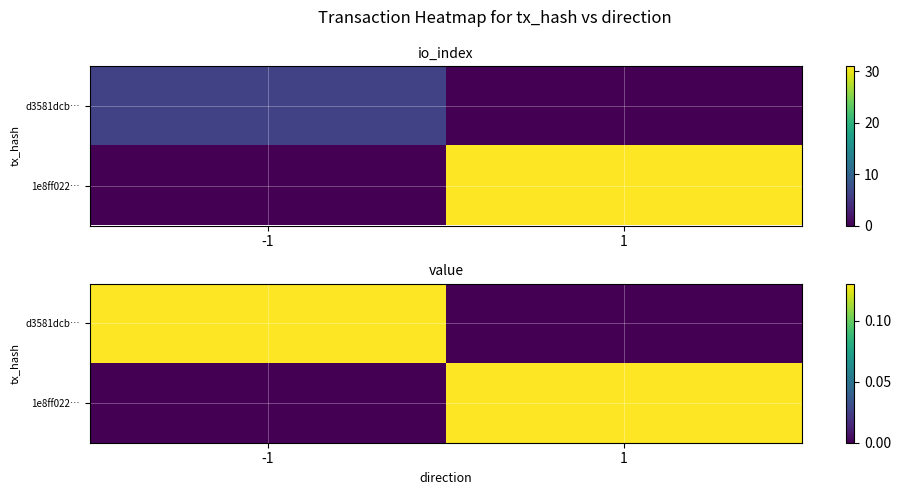

Where is d3581dcb… nearest to the value 0?

1